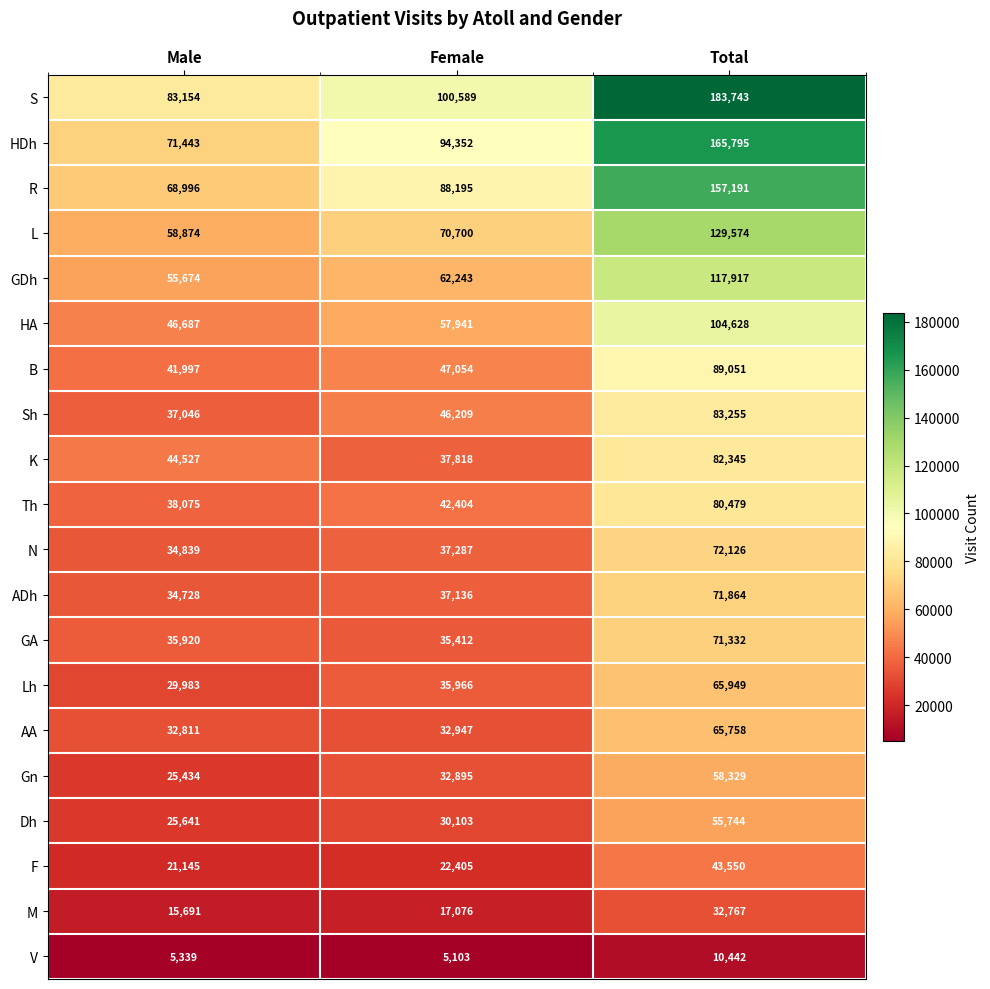

The Sh series shows 24169 at Total. True or false?

False